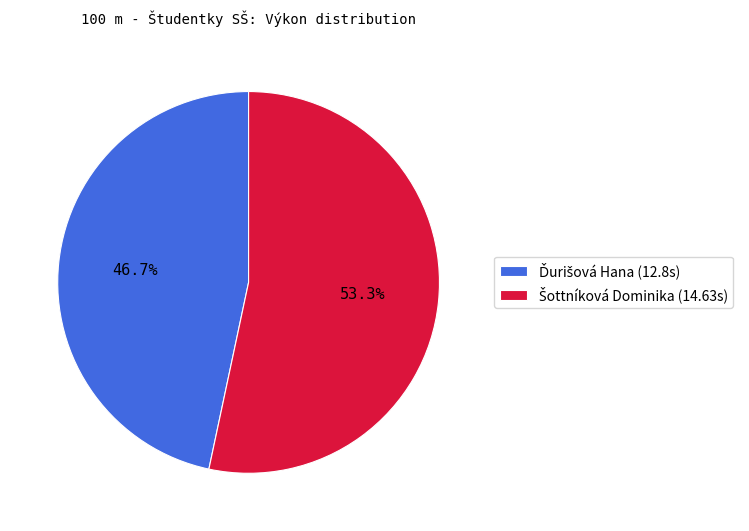

How many segments does this pie chart have?

2